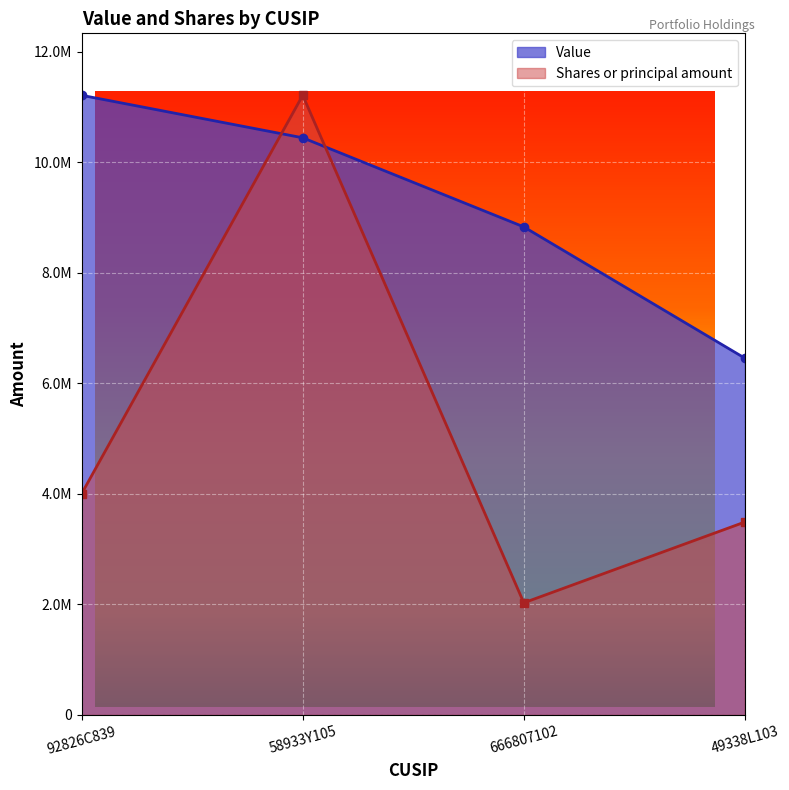

Reading left to right, transcribe all the data shown in this chart.

Value: 11212000.0	10443000.0	8831000.0	6455000.0
Shares or principal amount: 4003647.6	11212000.0	2028708.5	3490584.2